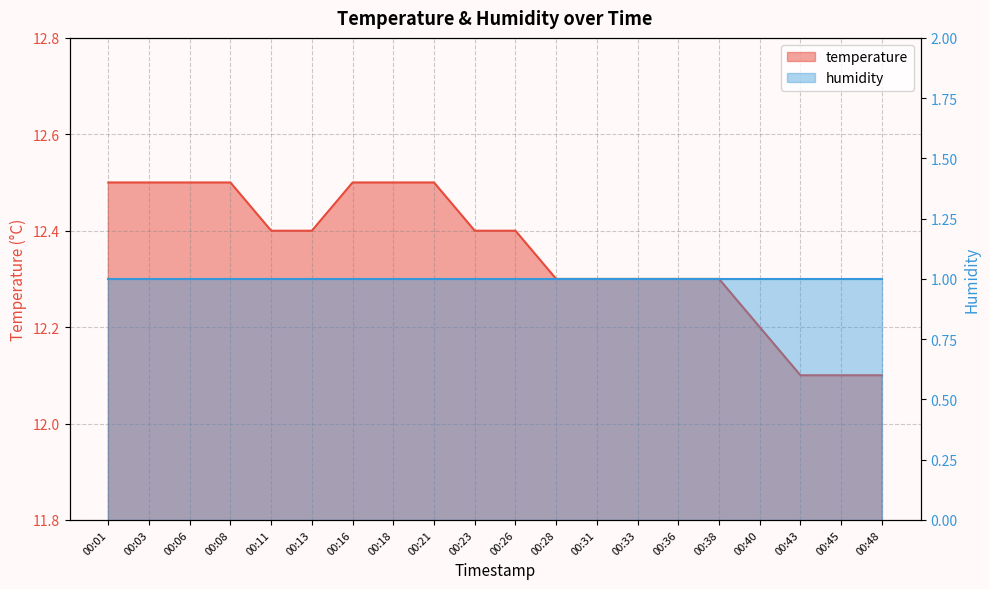

The value at 00:13 is 12.4. True or false?

True